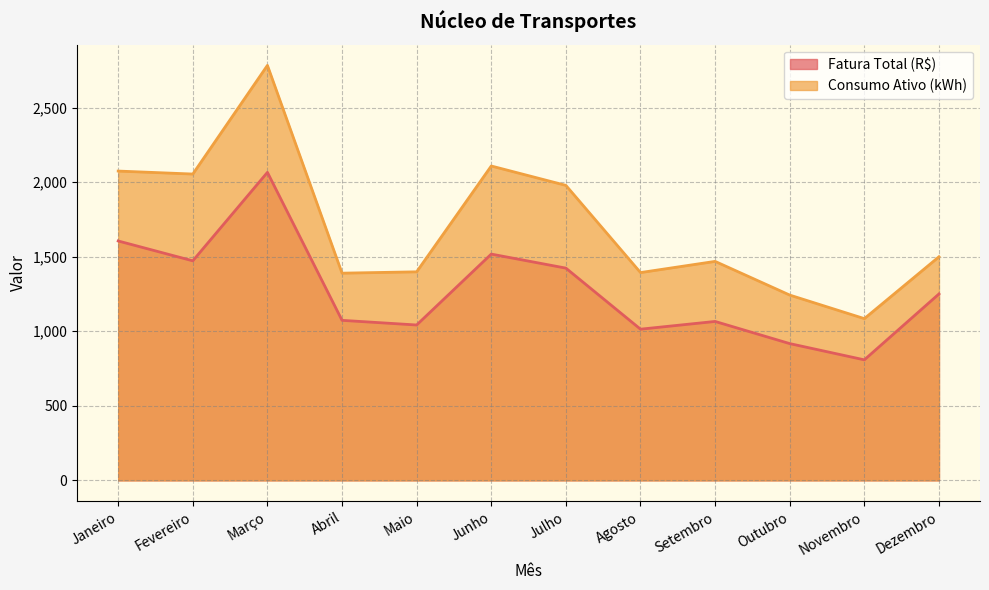

How many lines are shown in the chart?

2